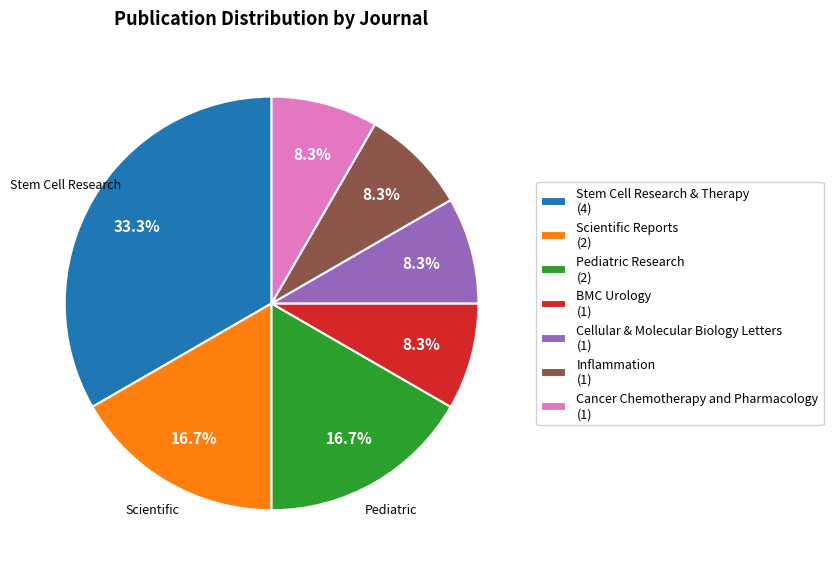

How many segments does this pie chart have?

7